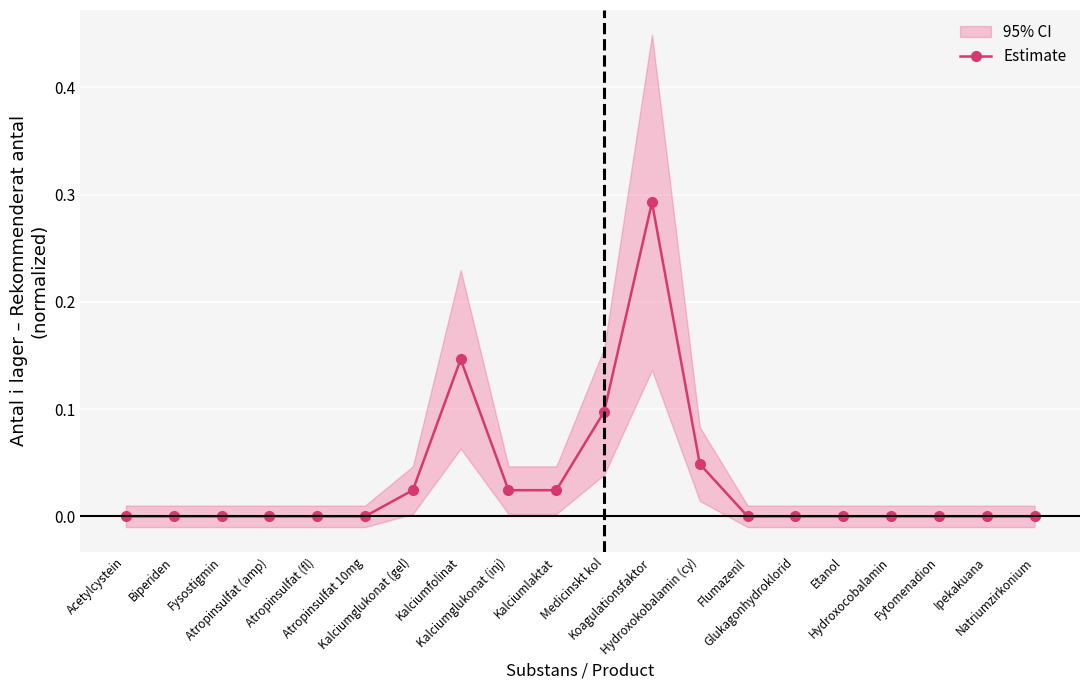

List the labels in order of value, largest first.

Koagulationsfaktor, Kalciumfolinat, Medicinskt kol, Hydroxokobalamin (cy), Kalciumglukonat (gel), Kalciumglukonat (inj), Kalciumlaktat, Acetylcystein, Biperiden, Fysostigmin, Atropinsulfat (amp), Atropinsulfat (fl), Atropinsulfat 10mg, Flumazenil, Glukagonhydroklorid, Etanol, Hydroxocobalamin, Fytomenadion, Ipekakuana, Natriumzirkonium